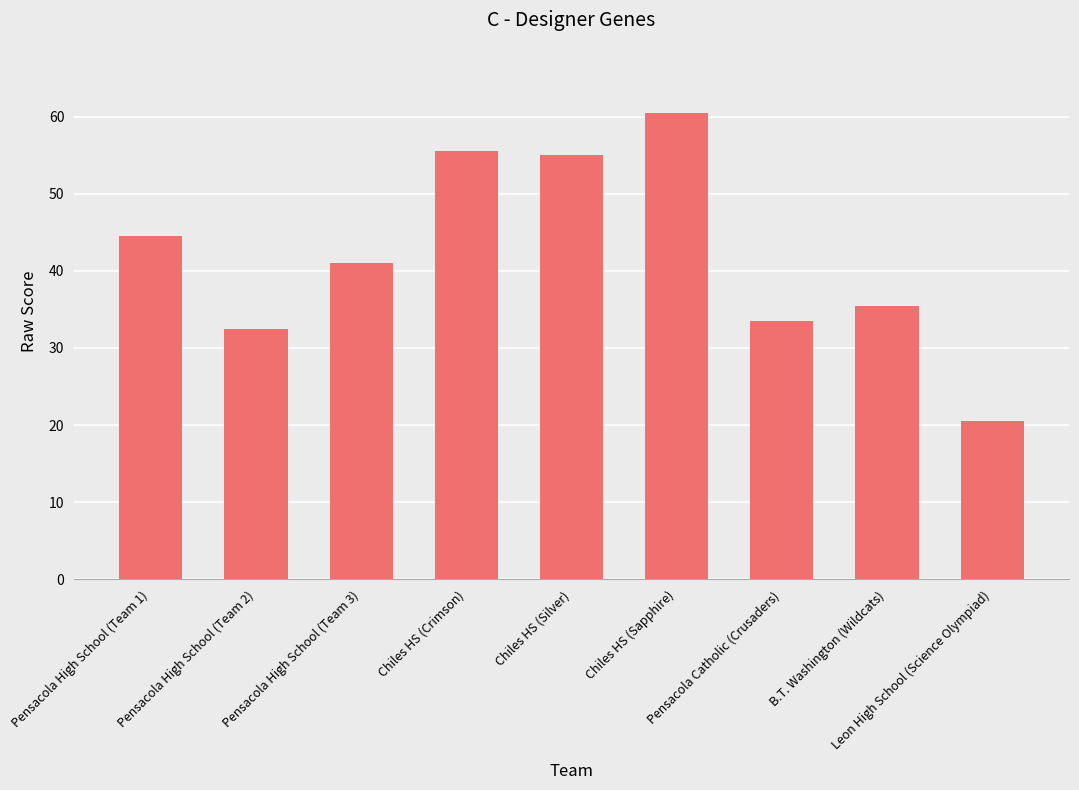

Between Pensacola High School (Team 1) and Pensacola High School (Team 2), which is larger?

Pensacola High School (Team 1)